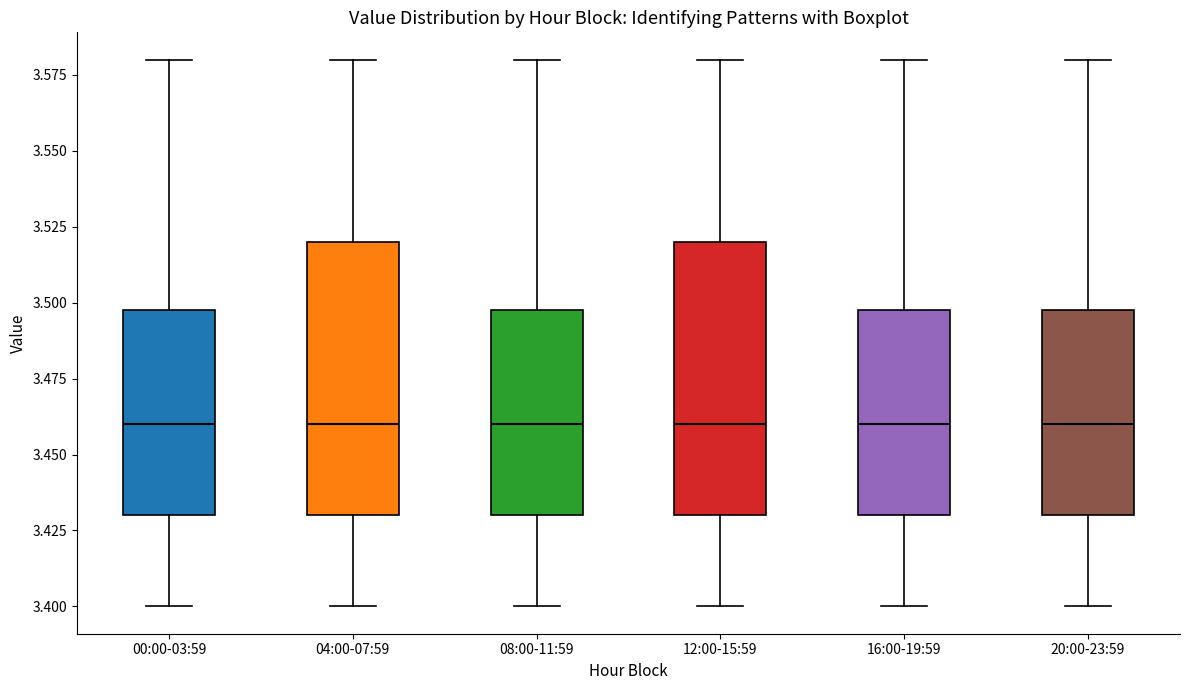

Reading left to right, read every box against the y-axis: the position of its median line, the range the box covers, and the ends of its whiskers. The values are not printed on the chart, so give them approximately, as read against the axis.

00:00-03:59: median 3.46, box 3.43 to 3.50, whiskers 3.40 to 3.58
04:00-07:59: median 3.46, box 3.43 to 3.52, whiskers 3.40 to 3.58
08:00-11:59: median 3.46, box 3.43 to 3.50, whiskers 3.40 to 3.58
12:00-15:59: median 3.46, box 3.43 to 3.52, whiskers 3.40 to 3.58
16:00-19:59: median 3.46, box 3.43 to 3.50, whiskers 3.40 to 3.58
20:00-23:59: median 3.46, box 3.43 to 3.50, whiskers 3.40 to 3.58